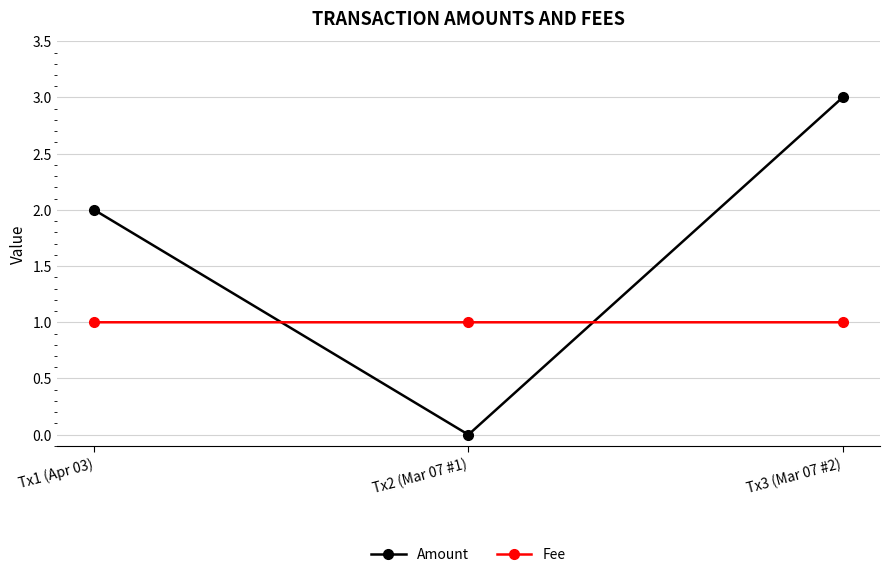

How many values in the Amount series are below 2?

1